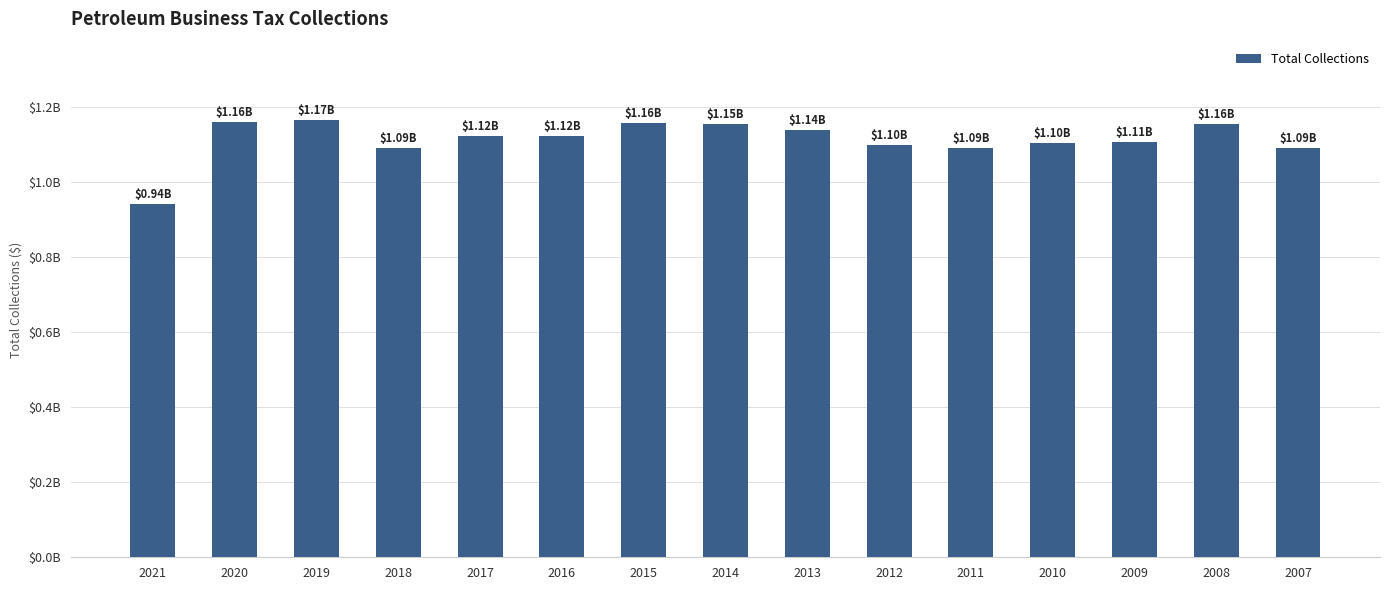

Read the value at 2019.

1165127033.7